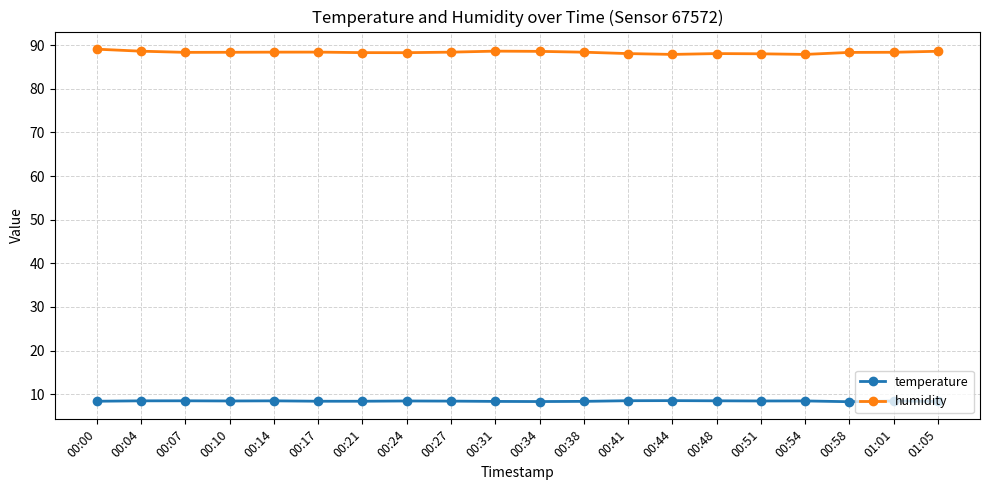

Does the chart have visible grid lines?

Yes